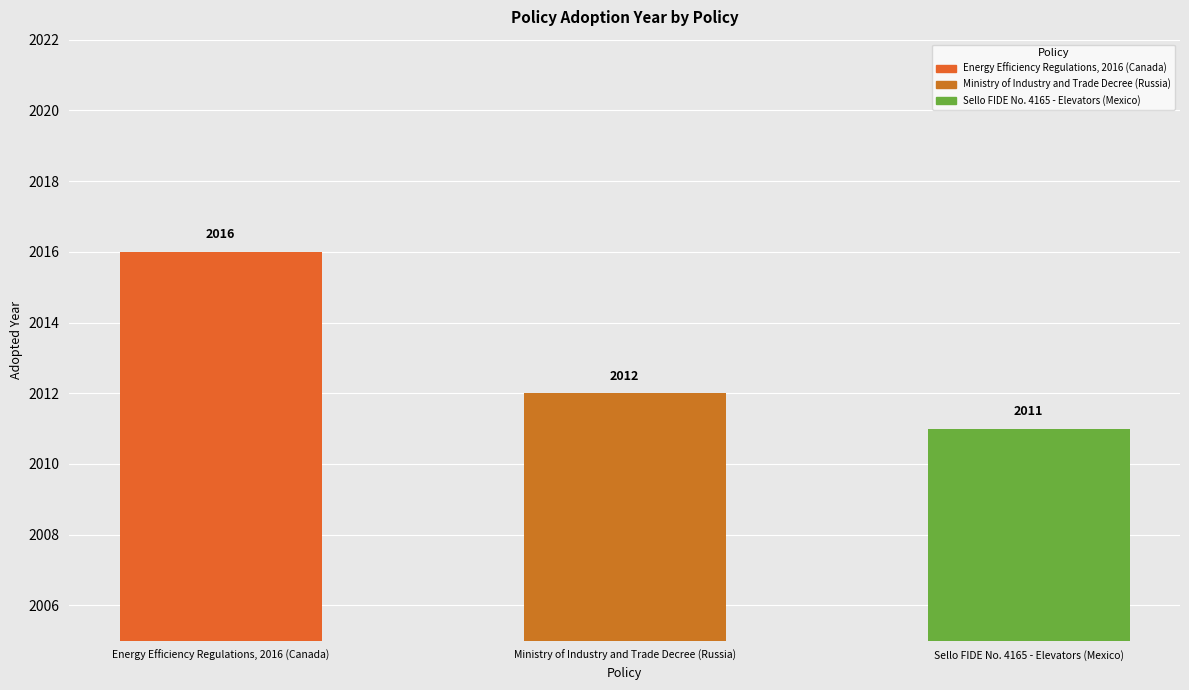

What is the sum of the values at Ministry of Industry and Trade Decree (Russia) and Sello FIDE No. 4165 - Elevators (Mexico)?

4023